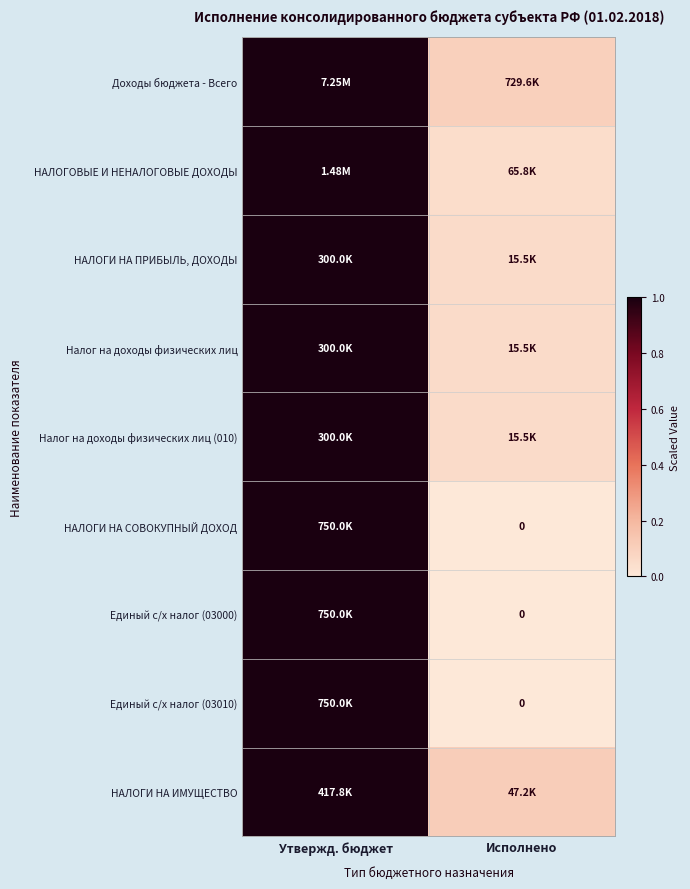

The value of Доходы бюджета - Всего at Утвержд. бюджет is 1.0. True or false?

True